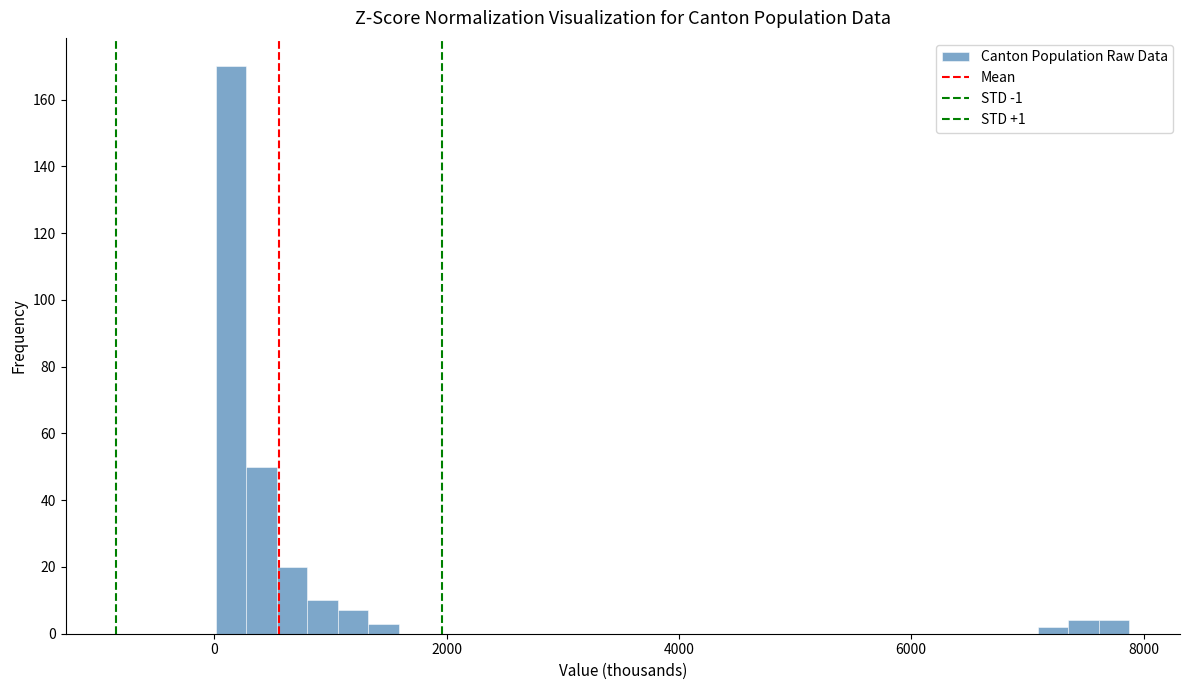

Read against the x-axis, roughly where is the centre of the tallest bar?

200